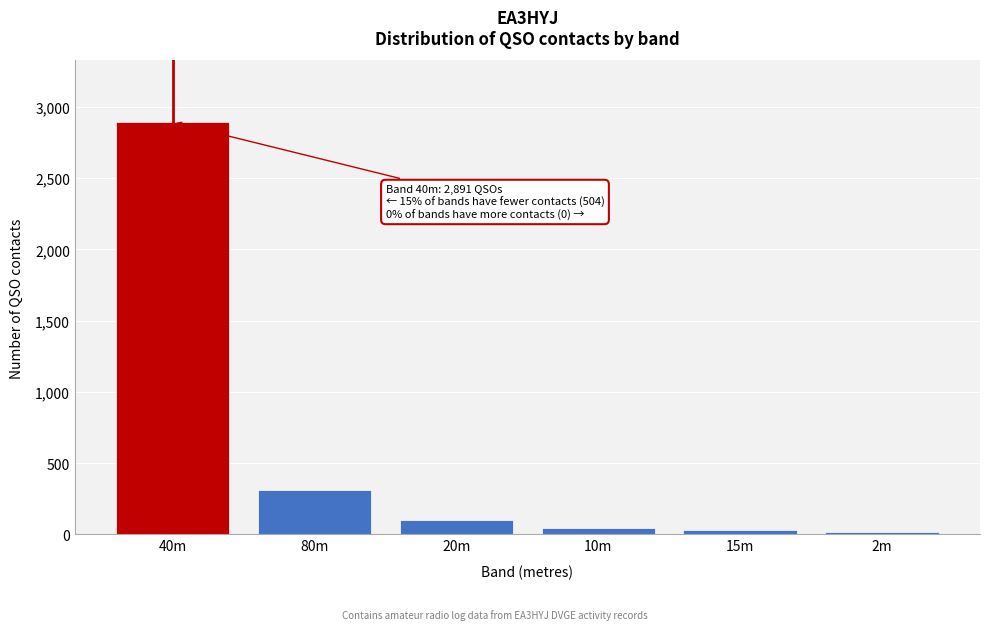

What is the ratio of the value at 40m to the value at 80m?

9.3